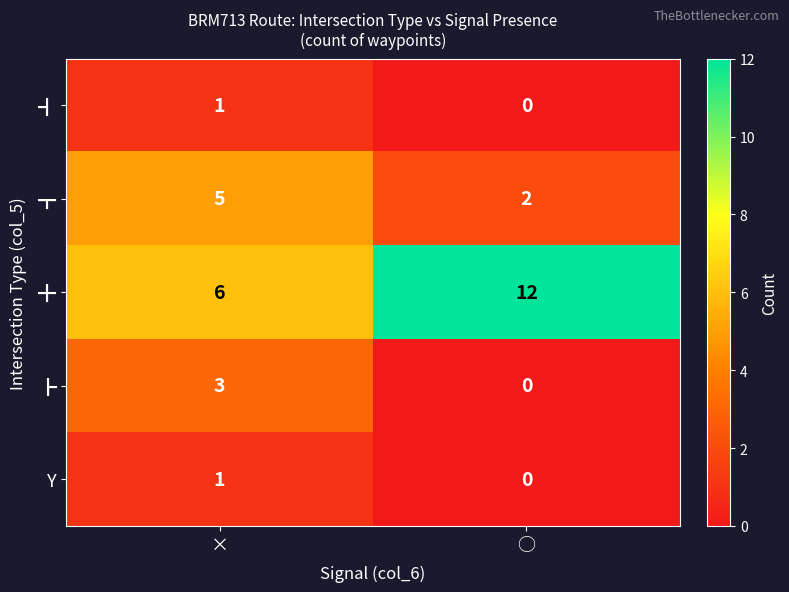

What is the difference between the ╋ values at × and ○?

6